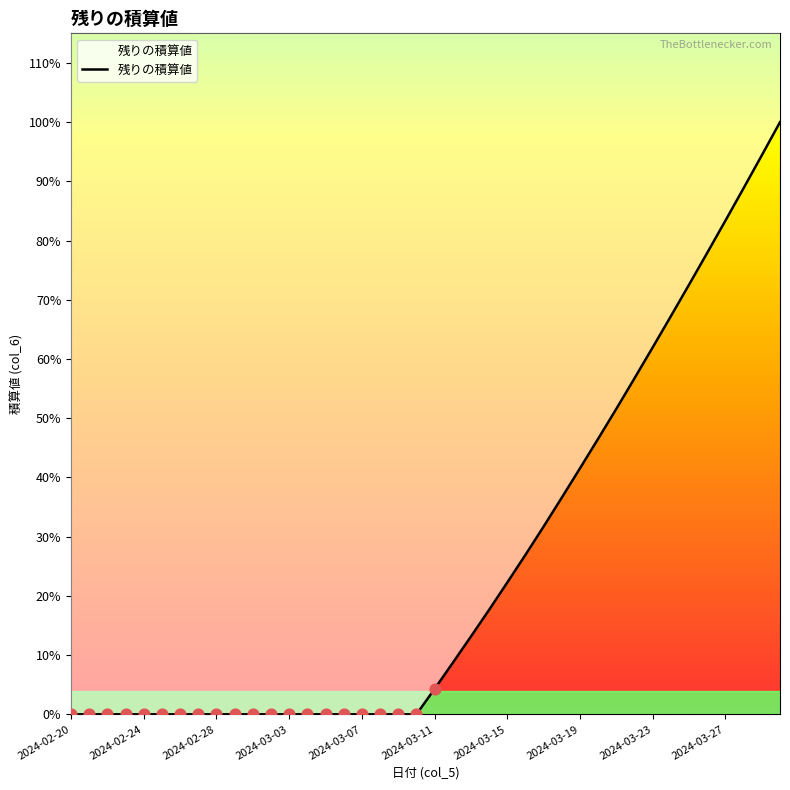

Which has a higher value, 2024-03-18 or 2024-03-03?

2024-03-18